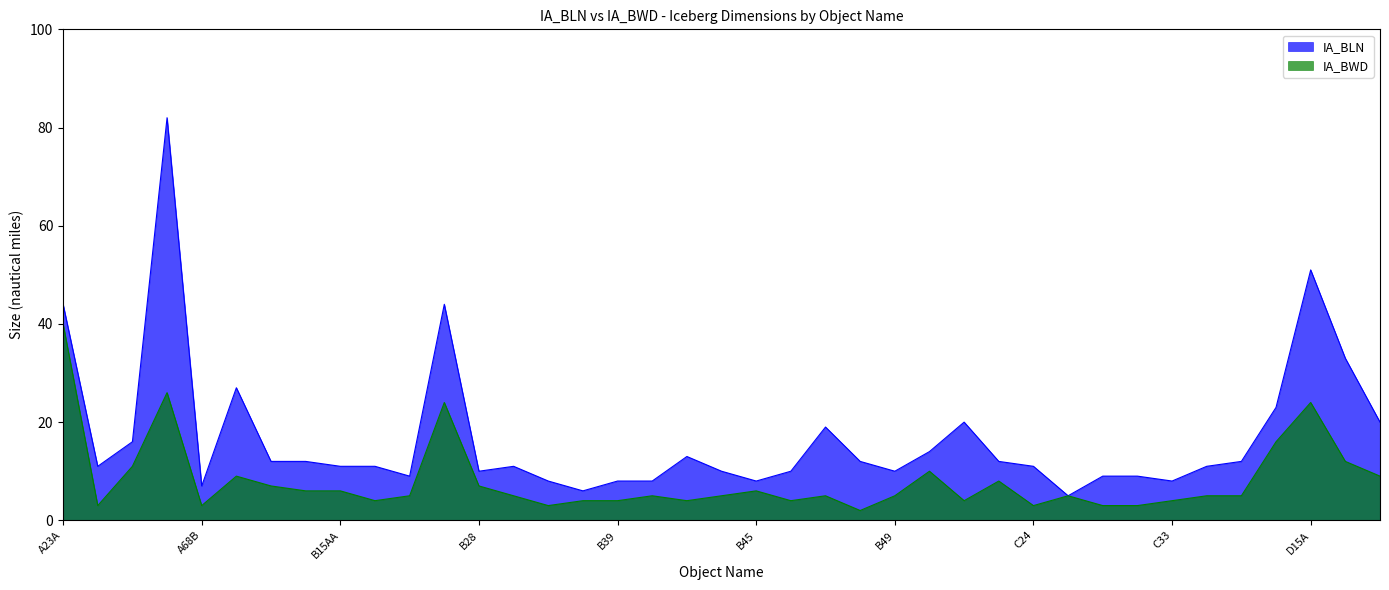

How many data points in IA_BWD are less than 5?

14